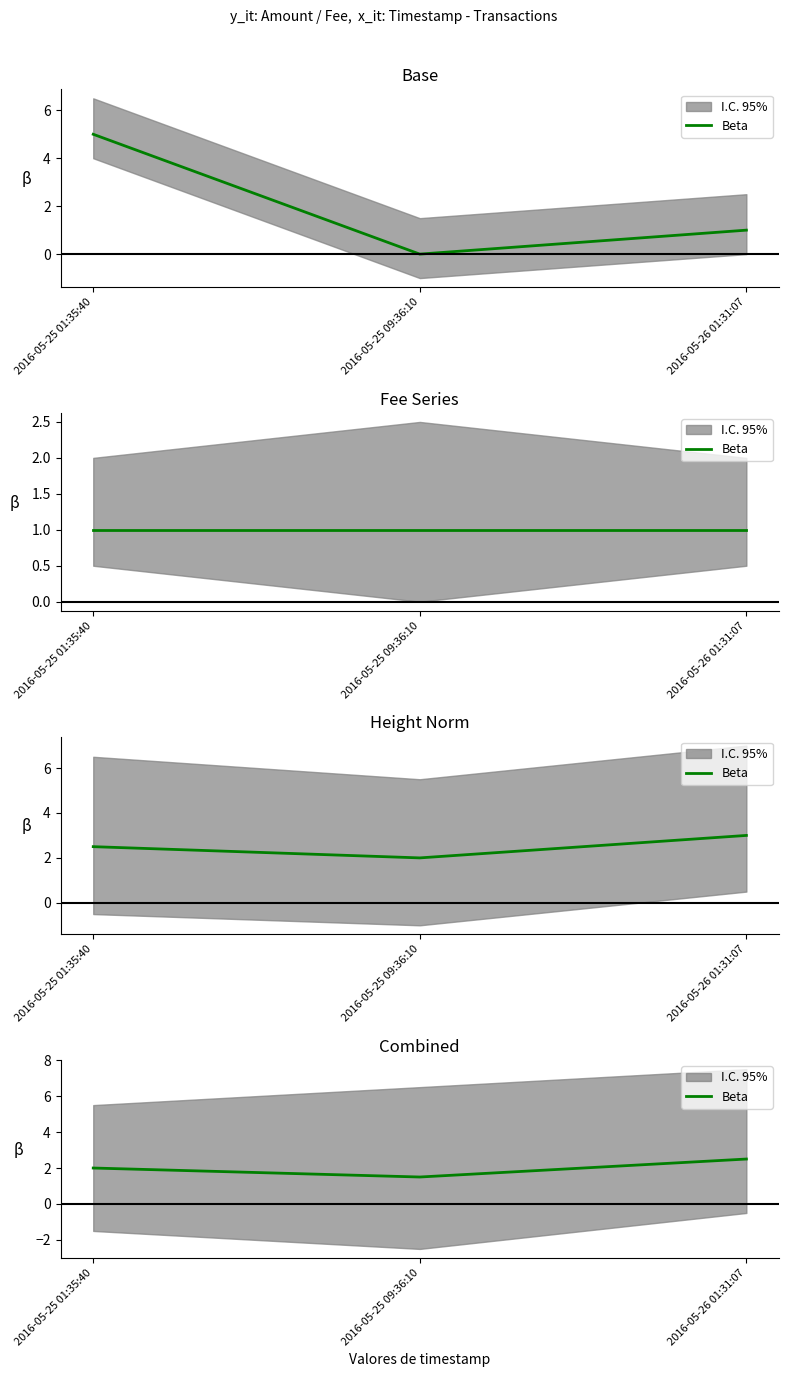

What is the change in value from 2016-05-25 09:36:10 to 2016-05-26 01:31:07?

+1.0